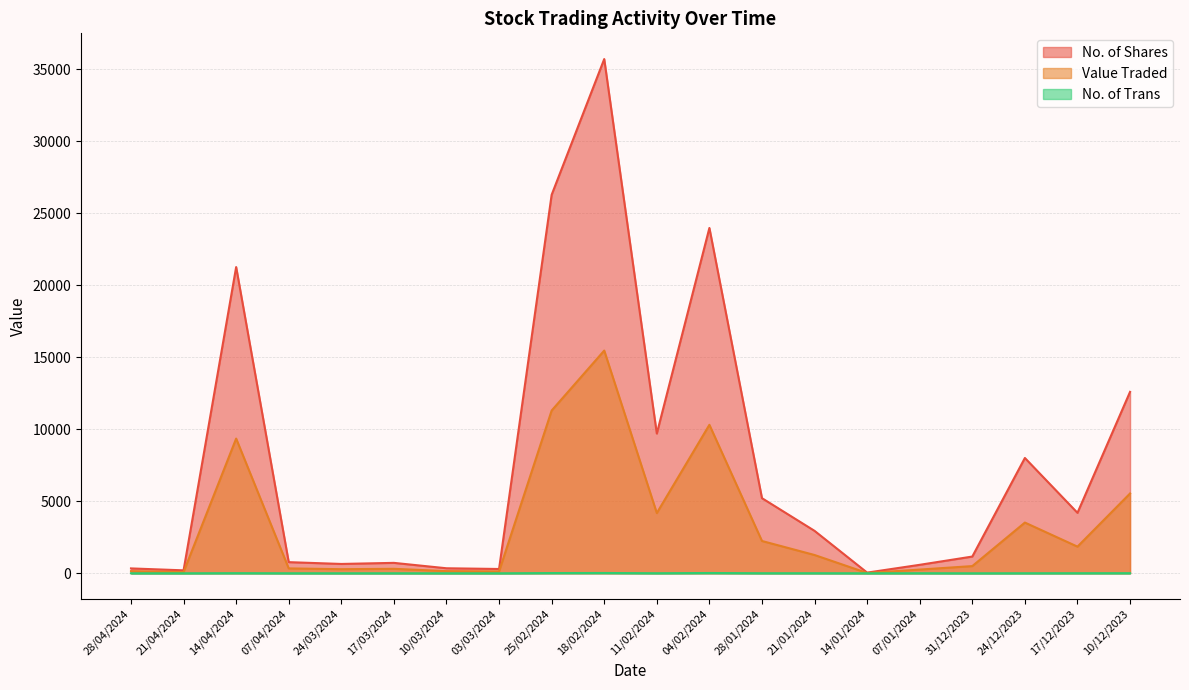

The value of No. of Shares at 10/12/2023 is 21709. True or false?

False